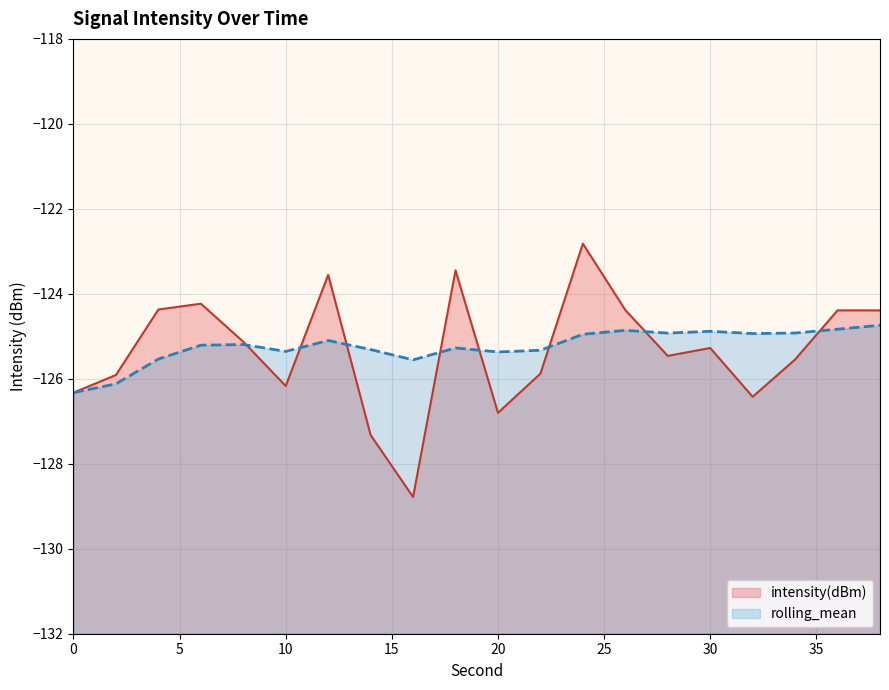

What is the difference between the maximum and minimum values in the rolling_mean line series?

1.6